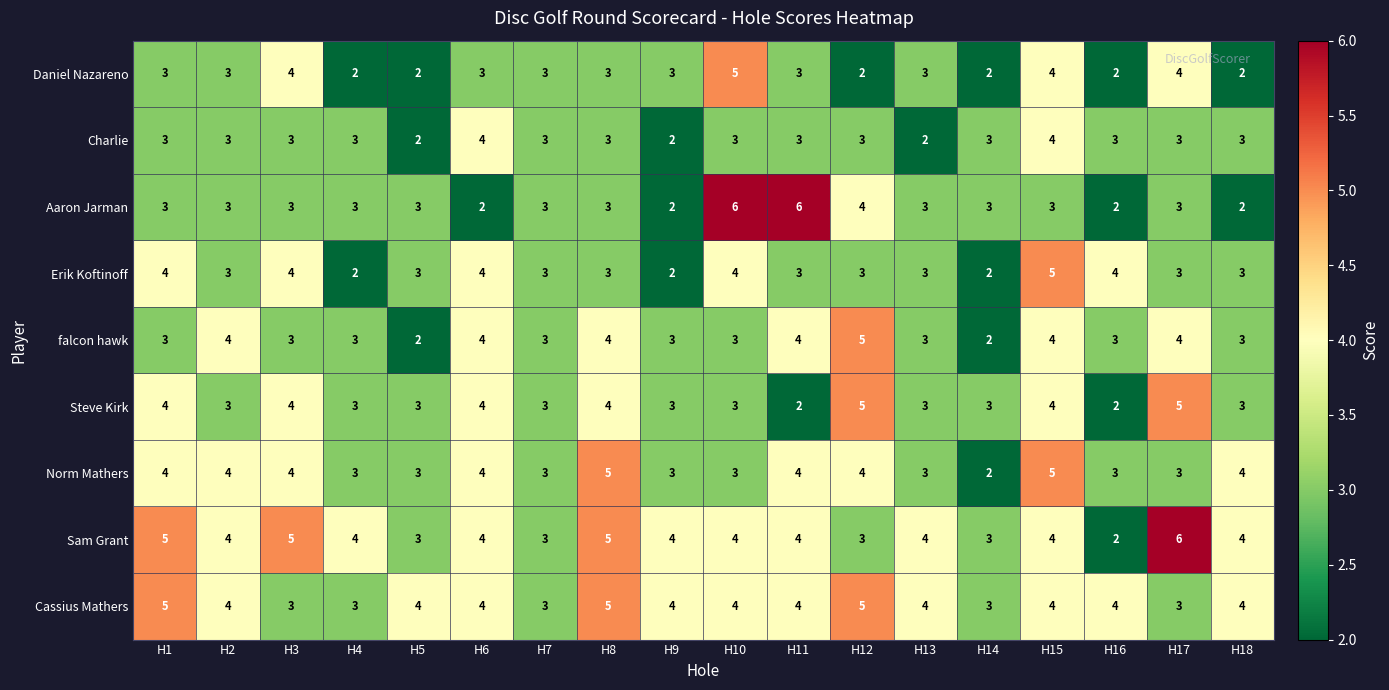

What is the total value across all series at H5?

25